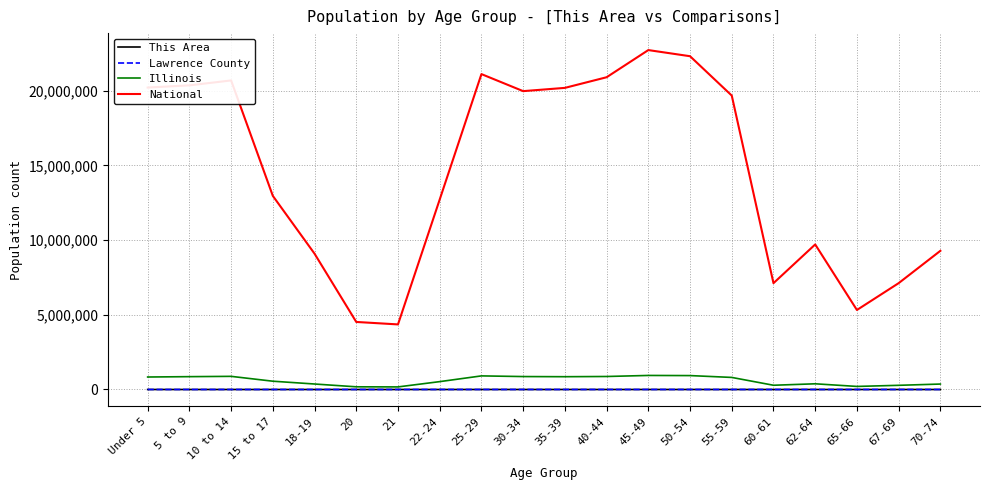

Which series has the largest total across all categories?

National